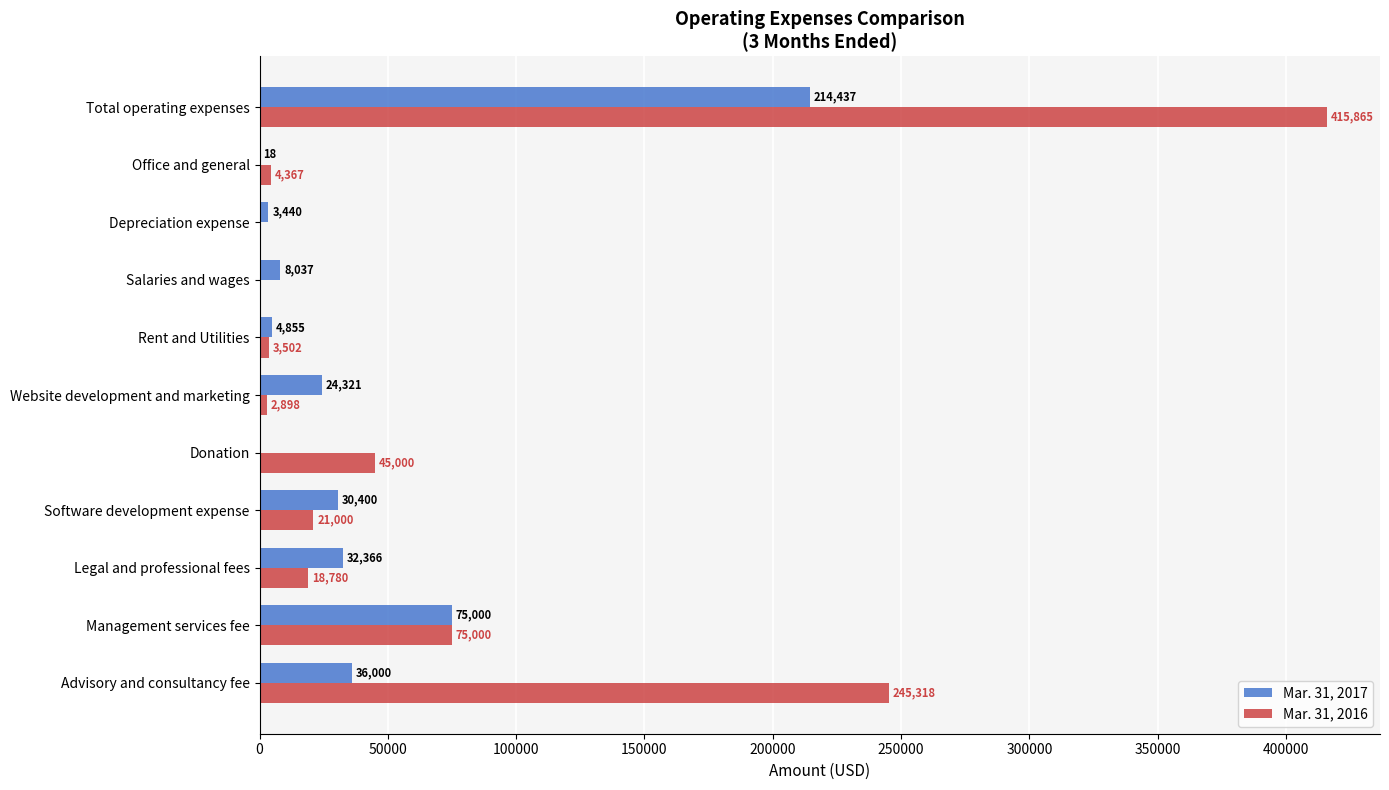

What are all the series names shown in the legend?

Mar. 31, 2017, Mar. 31, 2016